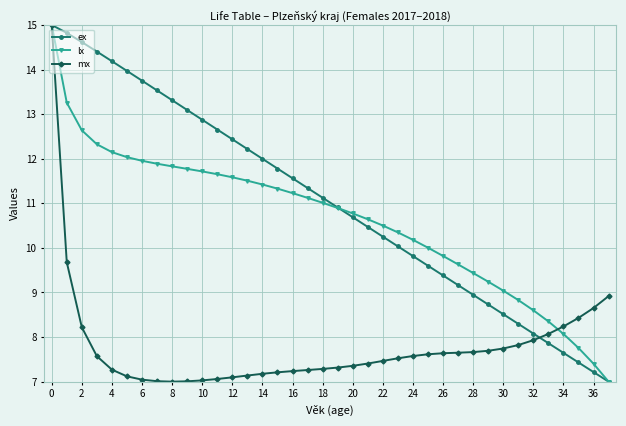

Does the chart have visible grid lines?

Yes